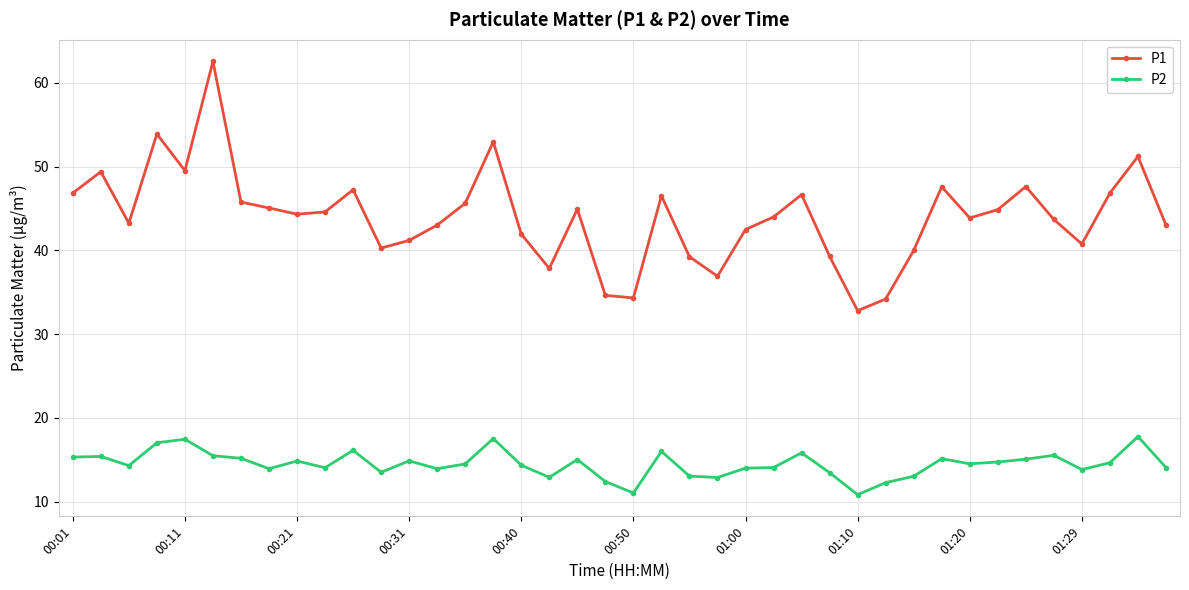

What is the difference between the maximum and minimum values in the P2 series?

6.9